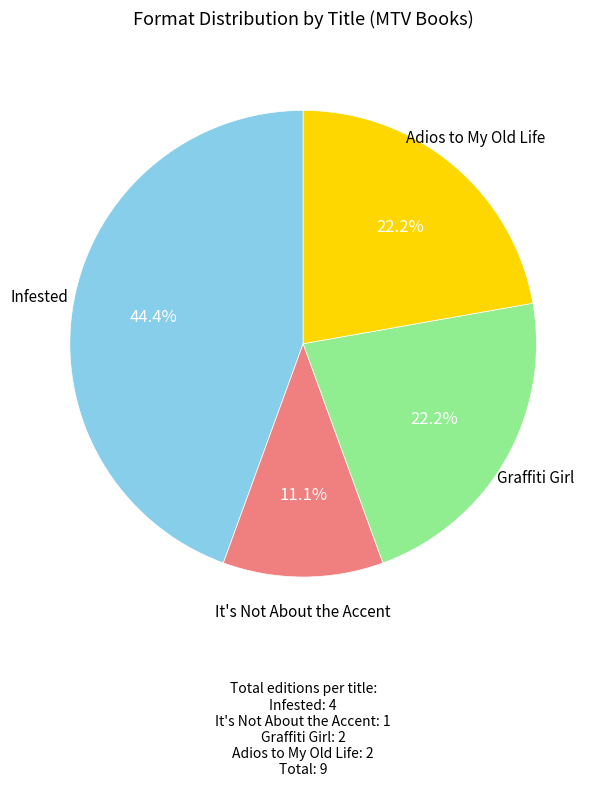

Is there any slice that represents more than half of the pie?

No